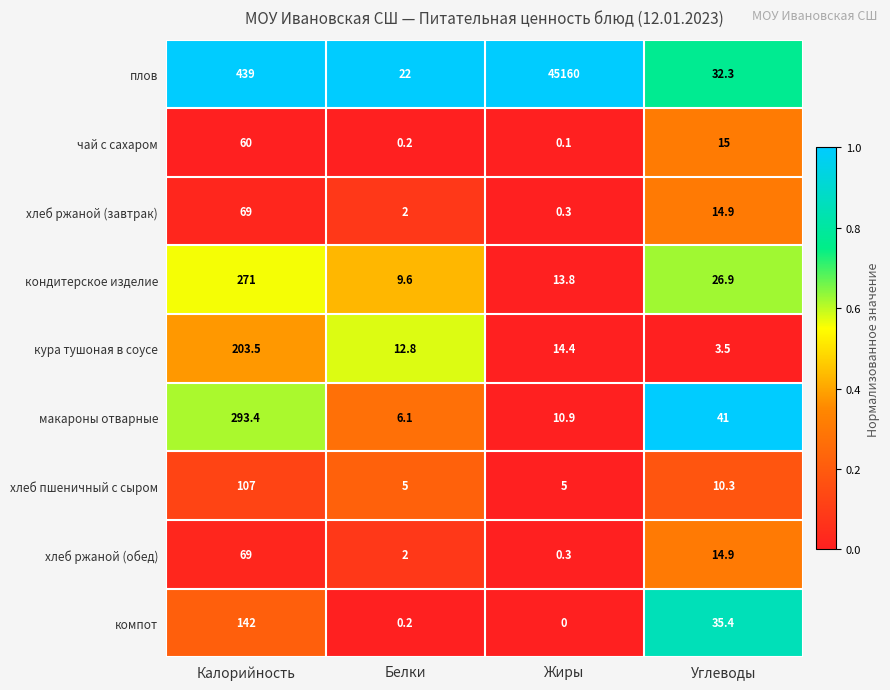

At which label does макароны отварные first exceed 41?

Калорийность